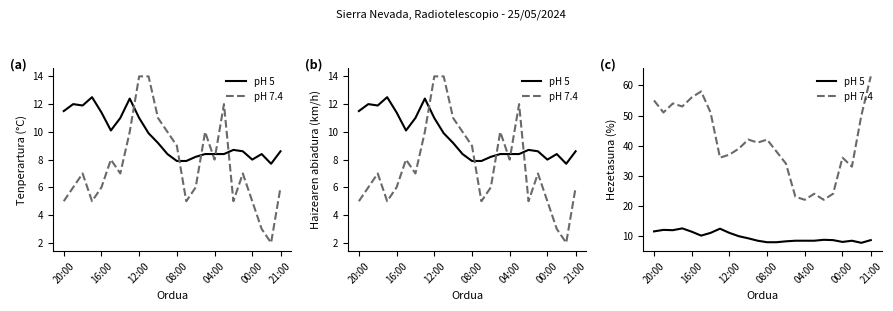

How many interior local valleys does the pH 7.4 series have?

7